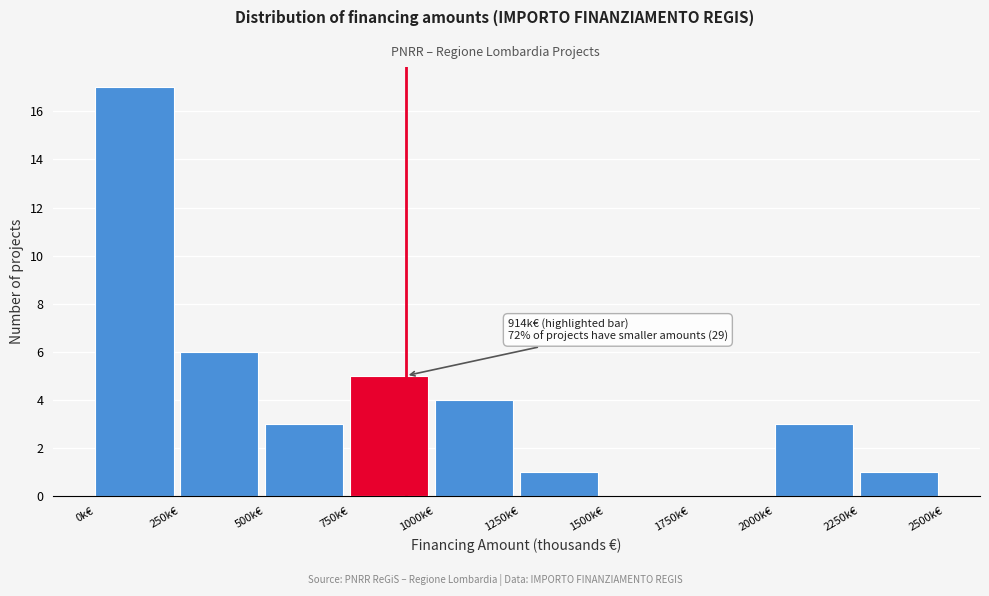

Over which range of the x-axis is the bar tallest?

0 to 250